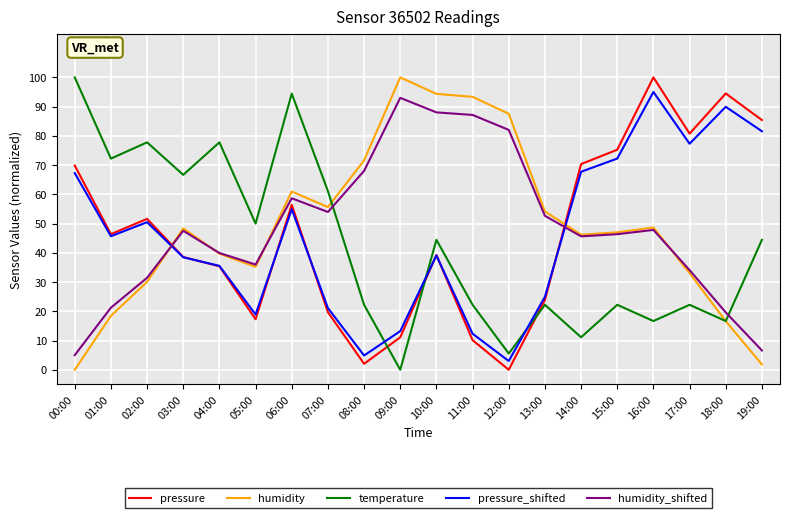

How many times do humidity and pressure_shifted cross each other?

2